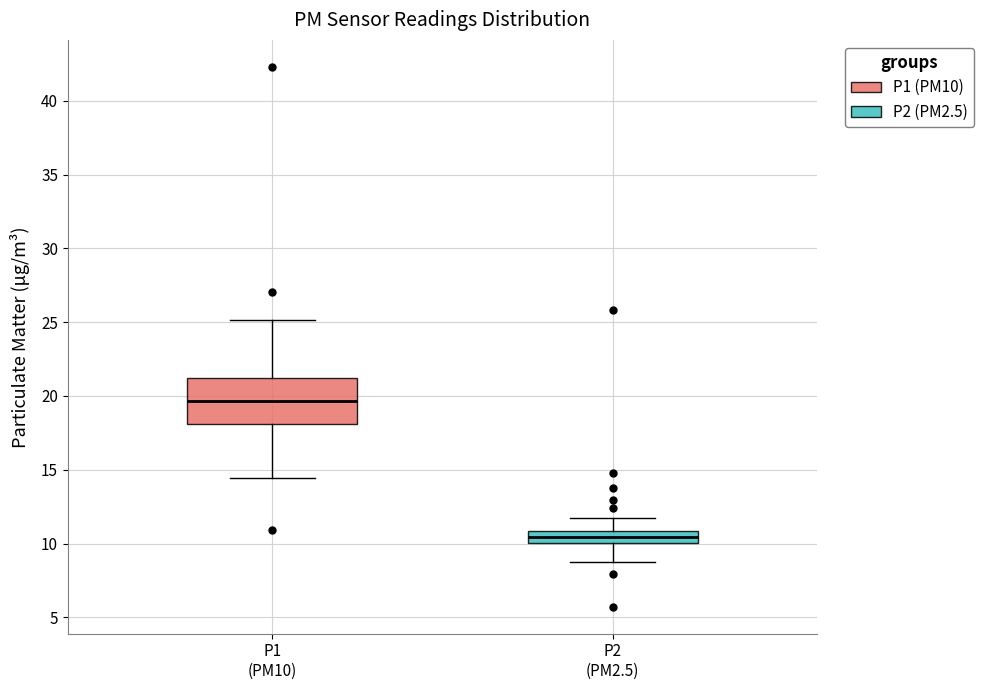

Reading left to right, transcribe this box plot: for each box, give where its median line is, the range the box spans, and where its two whiskers end, as read against the y-axis. The values are not printed on the chart, so give them approximately, as read against the axis.

P1 (PM10): median 19.5, box 18.0 to 21.0, whiskers 14.5 to 25.0
P2 (PM2.5): median 10.5, box 10.0 to 11.0, whiskers 9.0 to 12.0